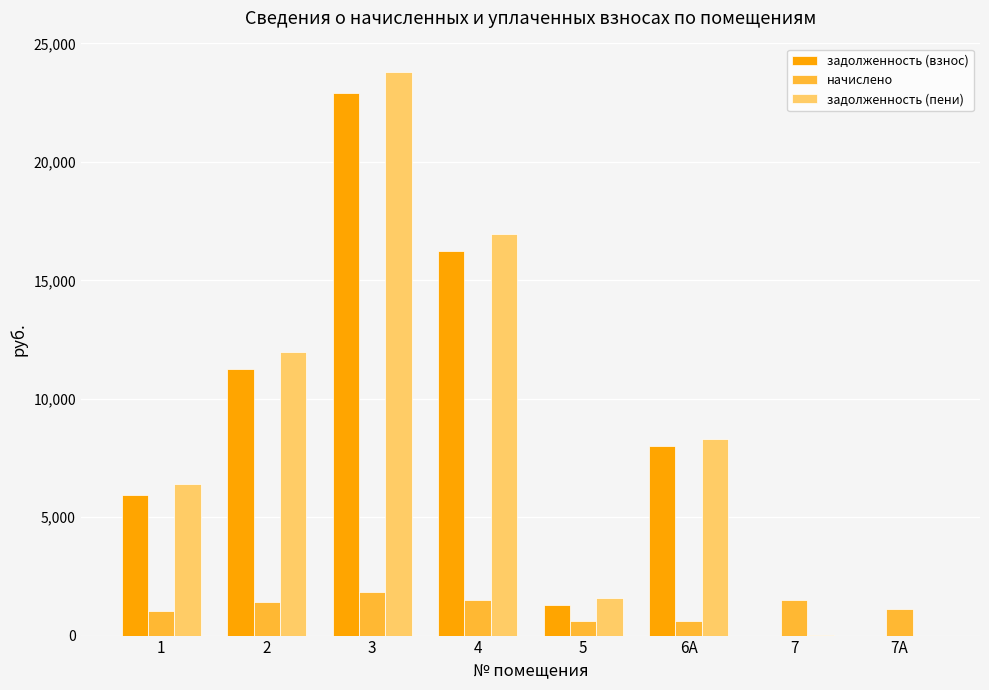

Where is задолженность (пени) nearest to the value 11905?

2